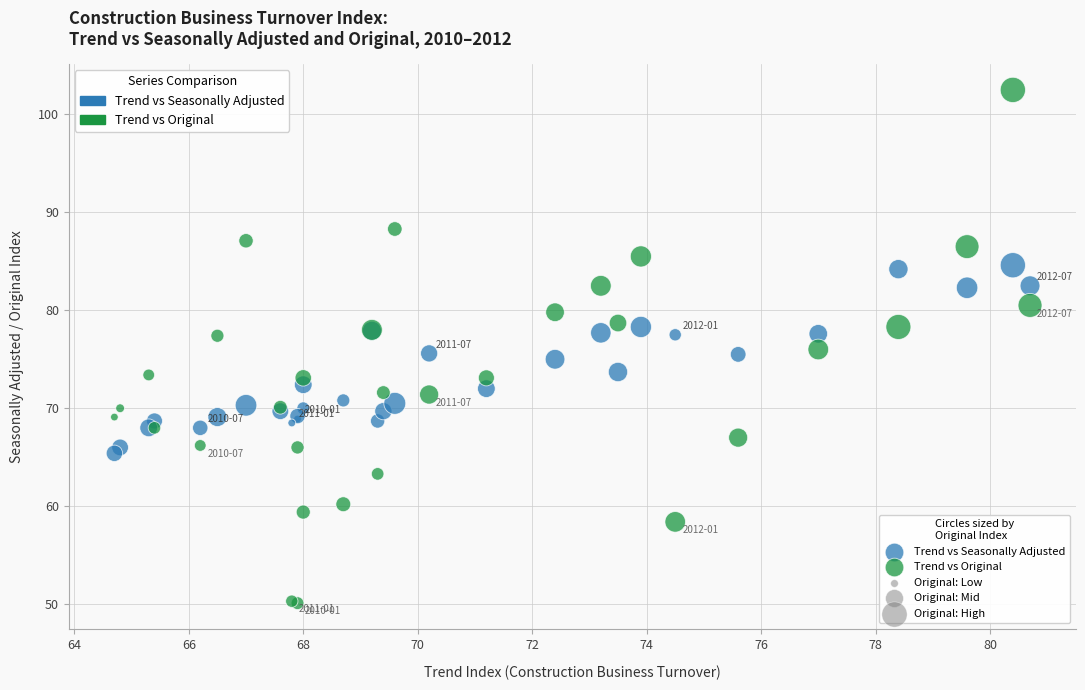

Which series has the widest spread of Y values?

Trend vs Original